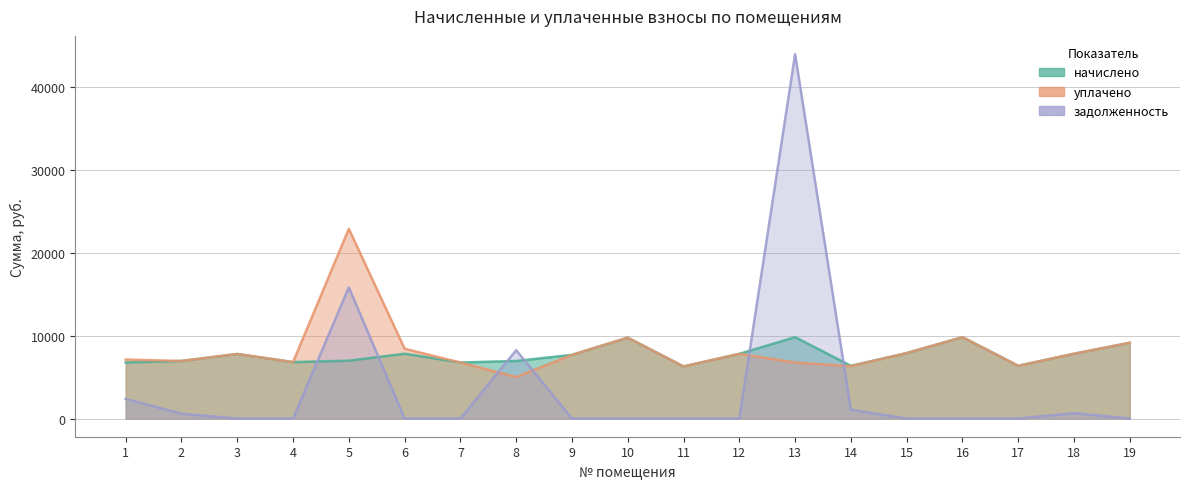

At which label does задолженность reach its minimum?

3